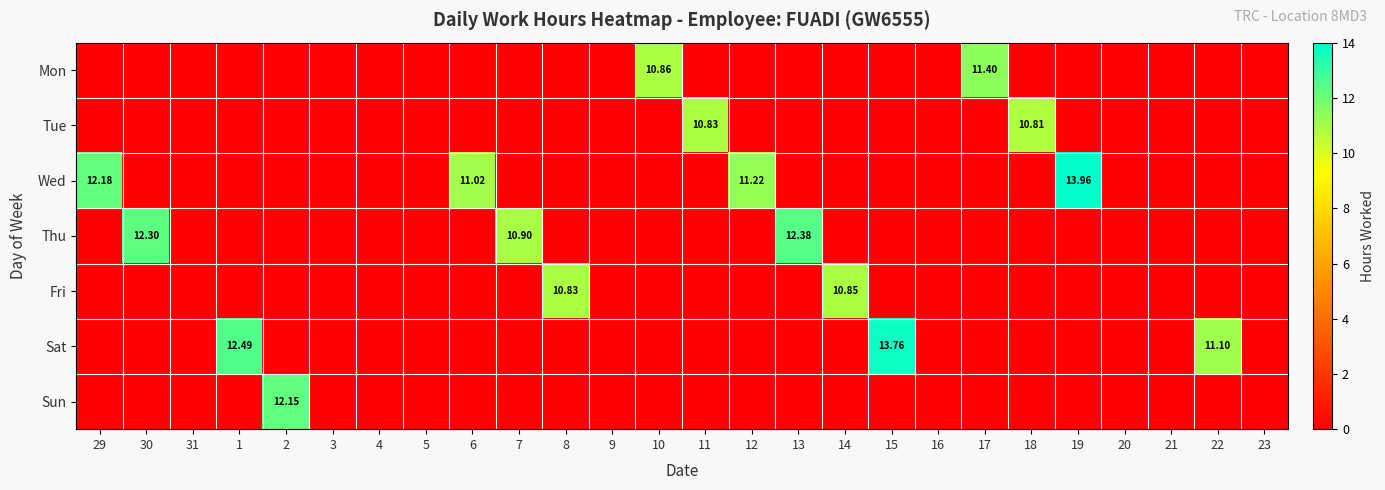

The value of Sun at 4 is 3.7. True or false?

False